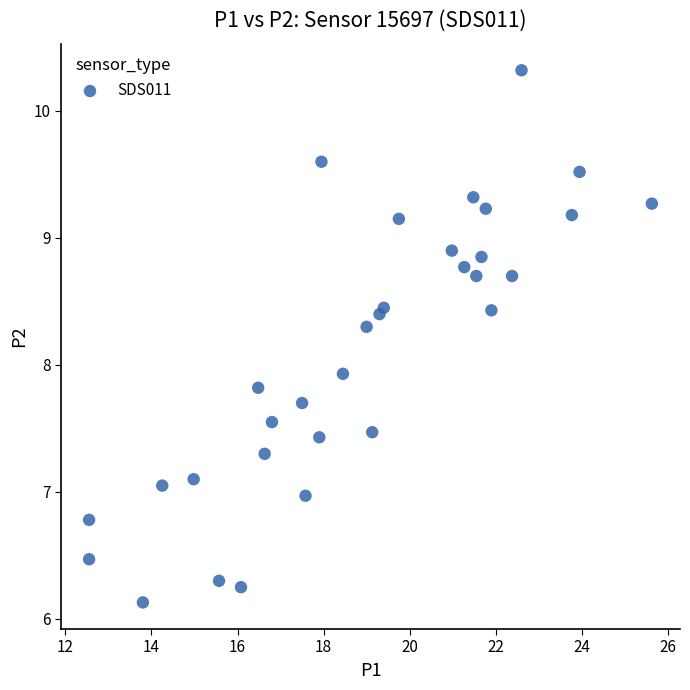

What is the range of Y values (max minus min)?

4.2